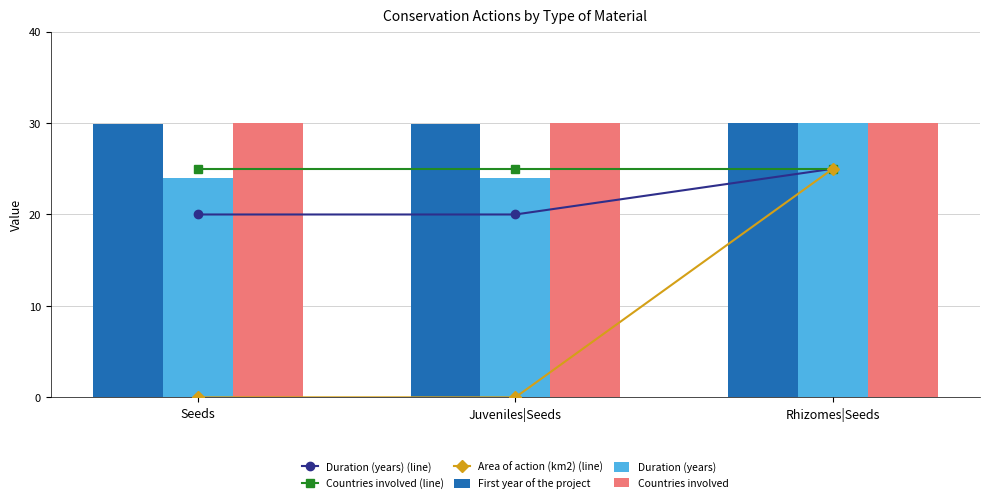

What is the minimum value for Duration (years)?

24.0